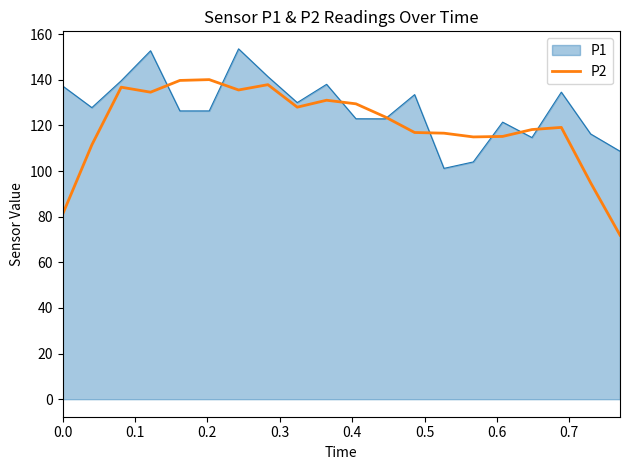

What is the maximum value for P1?

153.6